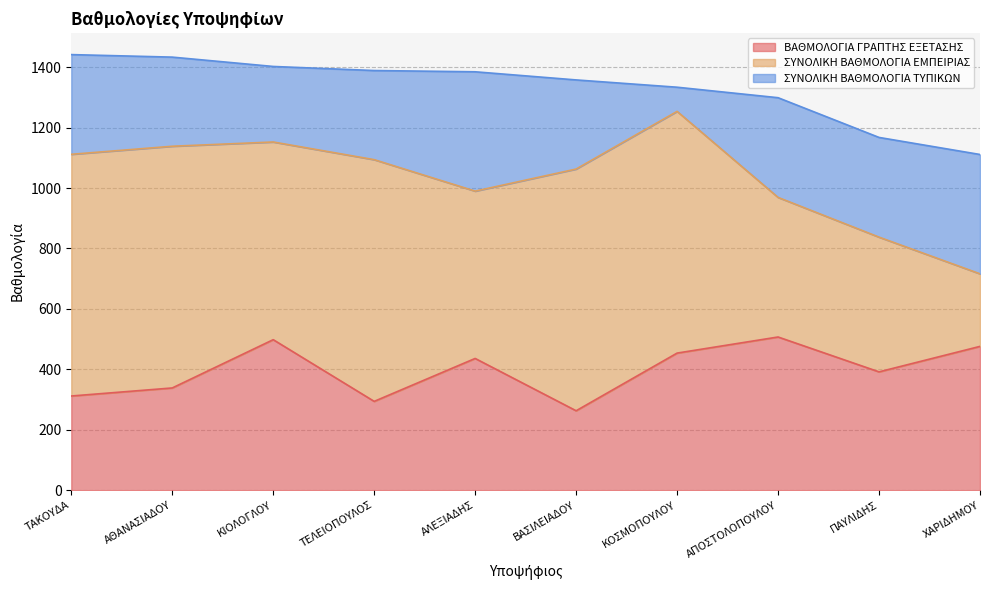

Which category has the highest value across all series?

ΤΑΚΟΥΔΑ